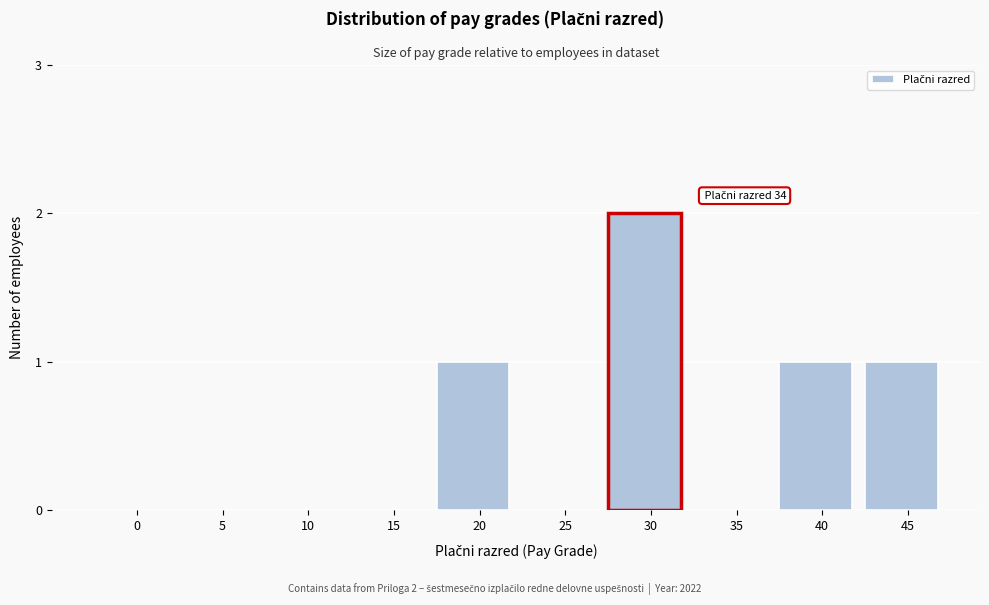

Reading left to right, extract all data points from this chart.

0=0	5=0	10=0	15=0	20=1	25=0	30=2	35=0	40=1	45=1